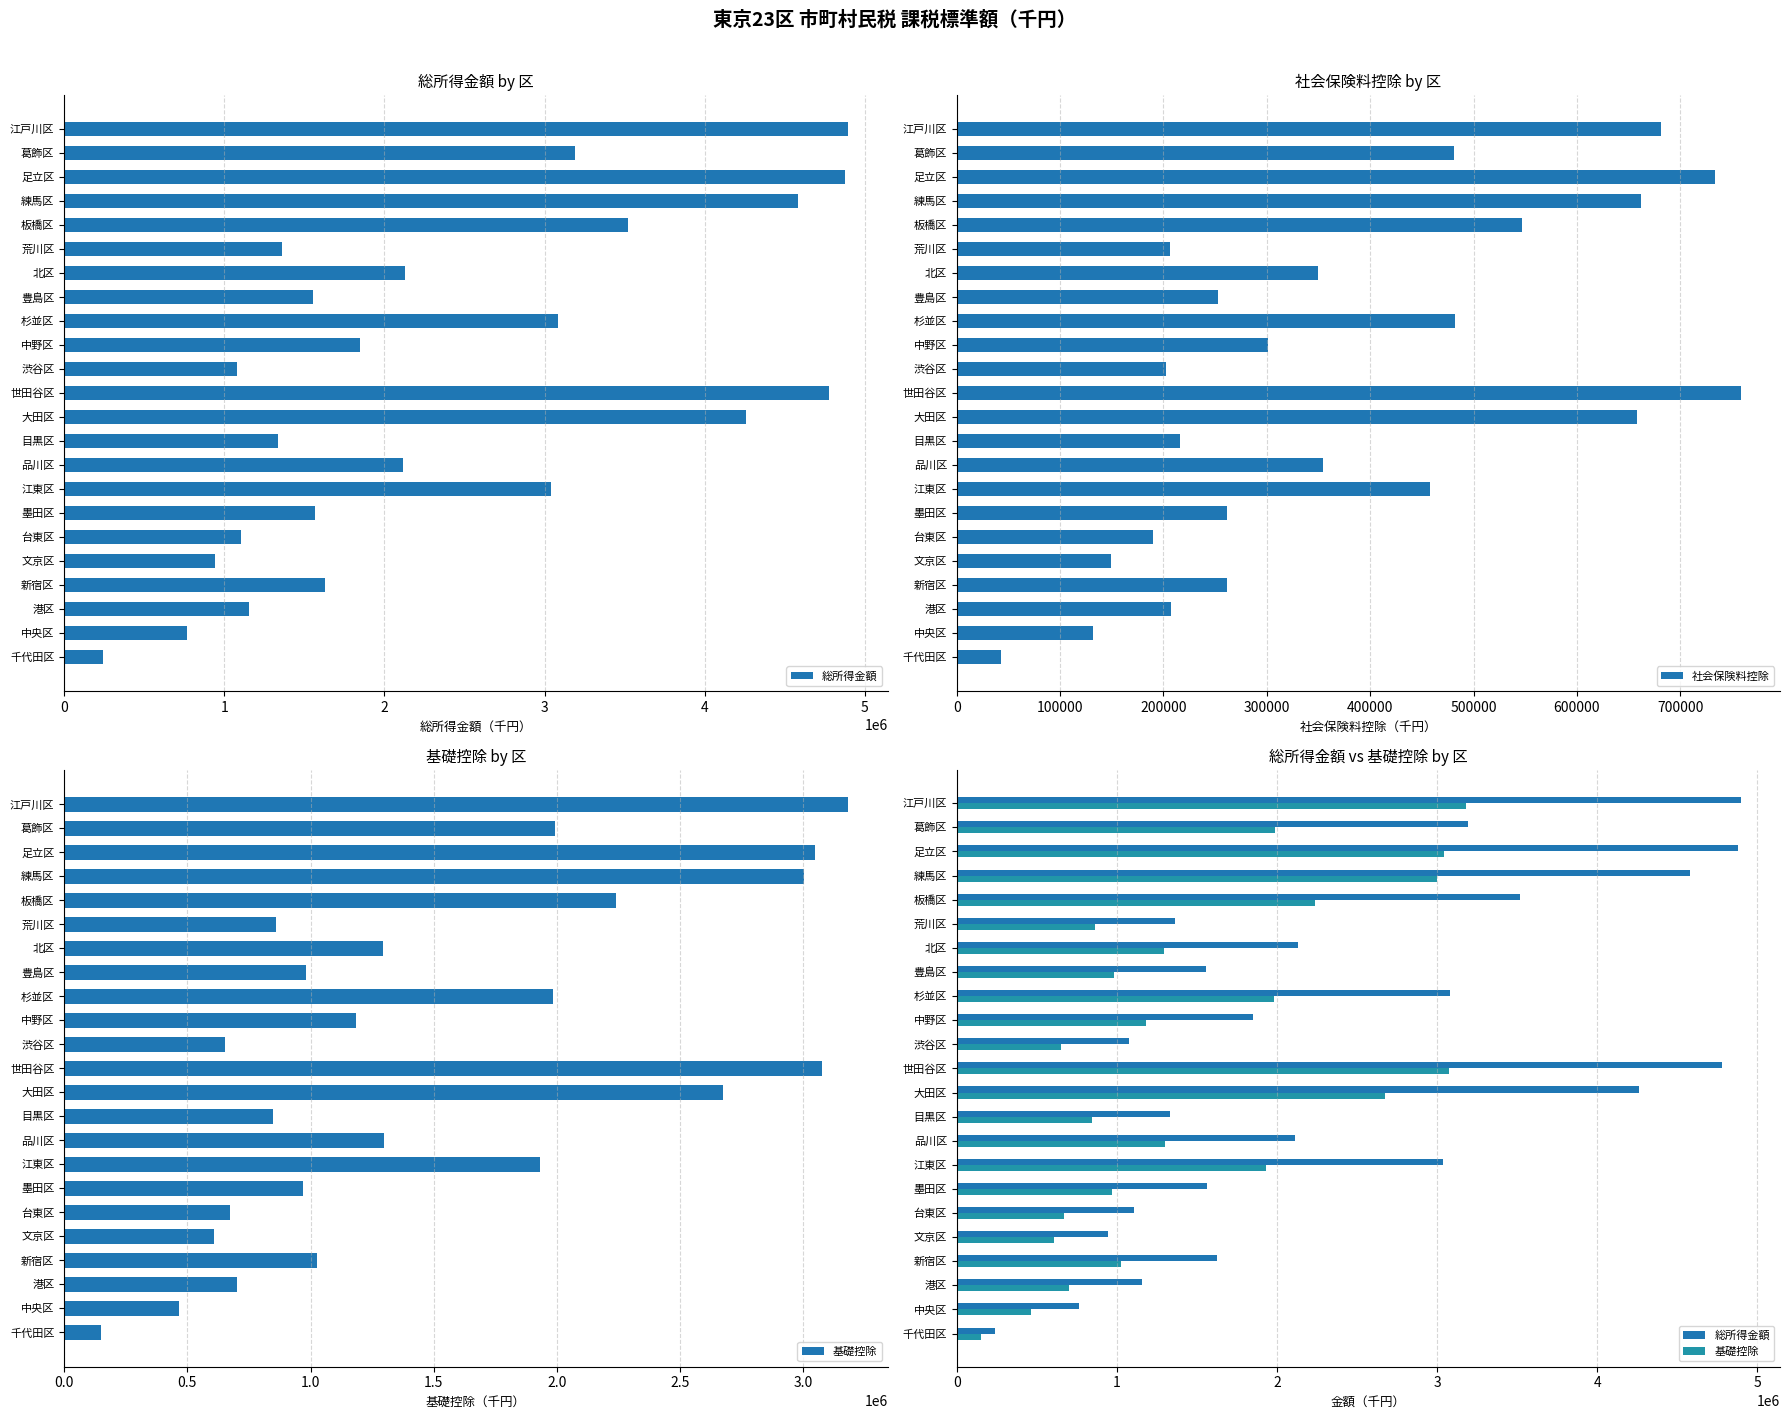

What is the minimum value for 社会保険料控除?

42913